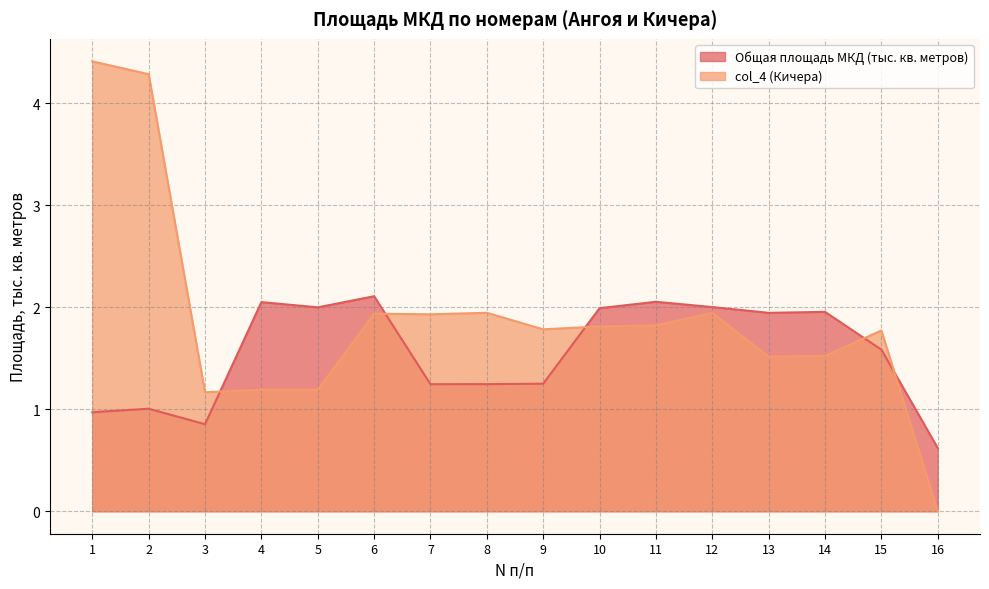

How many lines are shown in the chart?

2